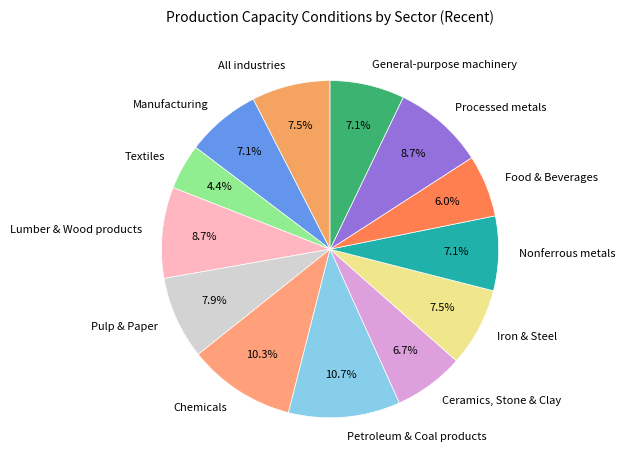

To the nearest percent, what portion does Food & Beverages represent?

6%